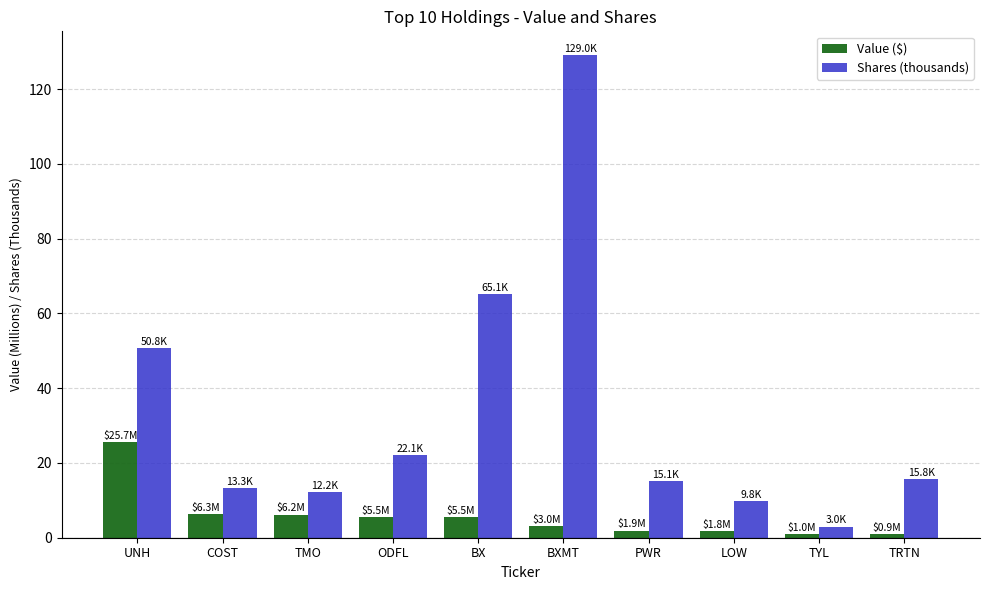

Which series has the largest total across all categories?

Shares (thousands)